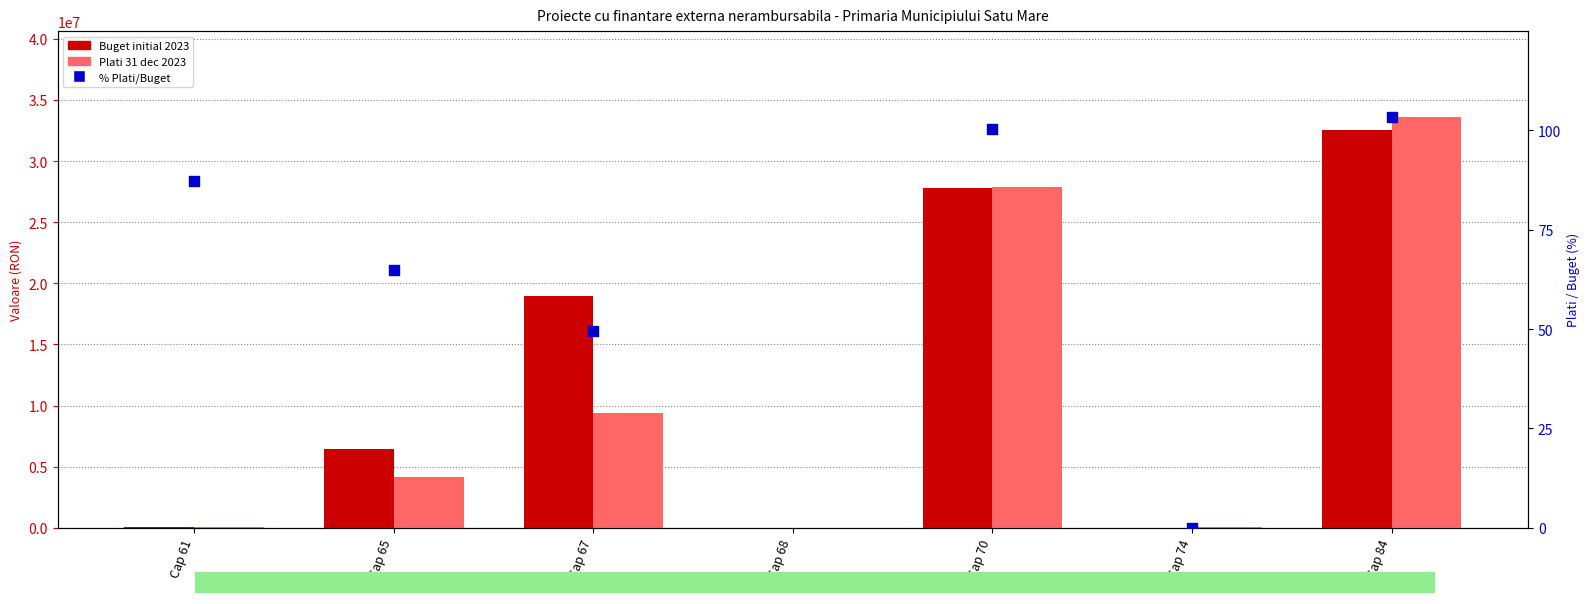

Which series has the widest spread of Y values?

Plati 31 dec 2023